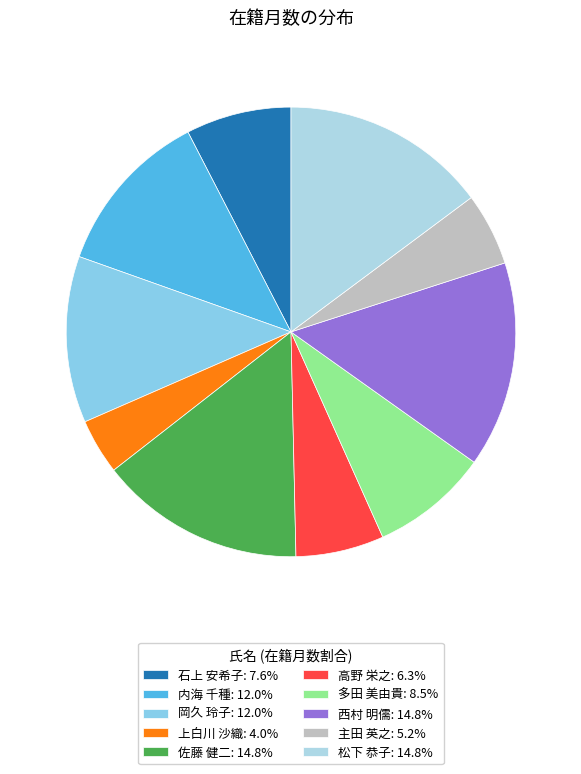

How many slices are in this pie chart?

10